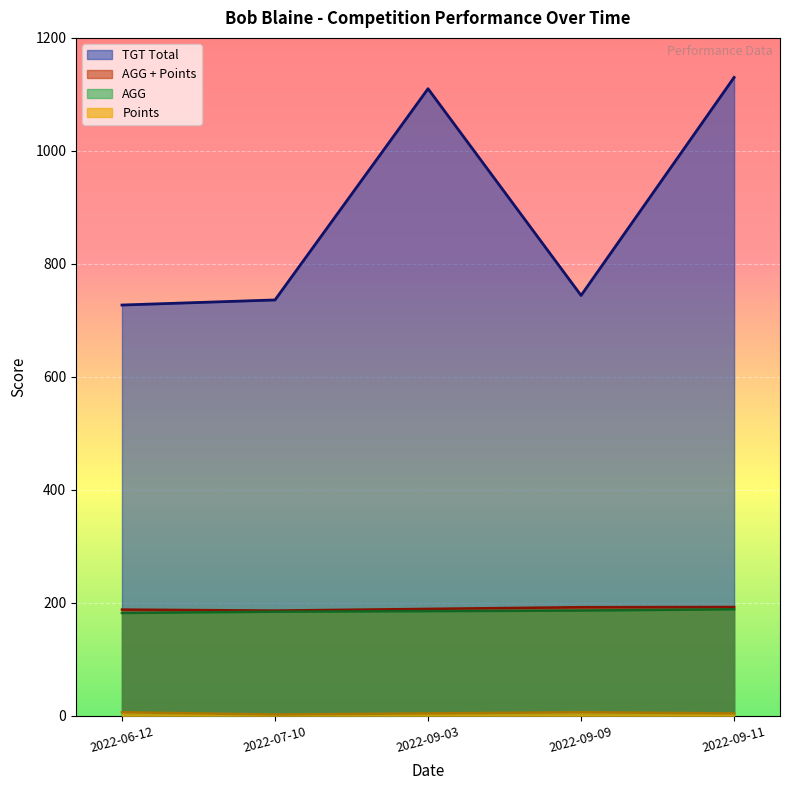

How many data points in AGG + Points are above 189?

2